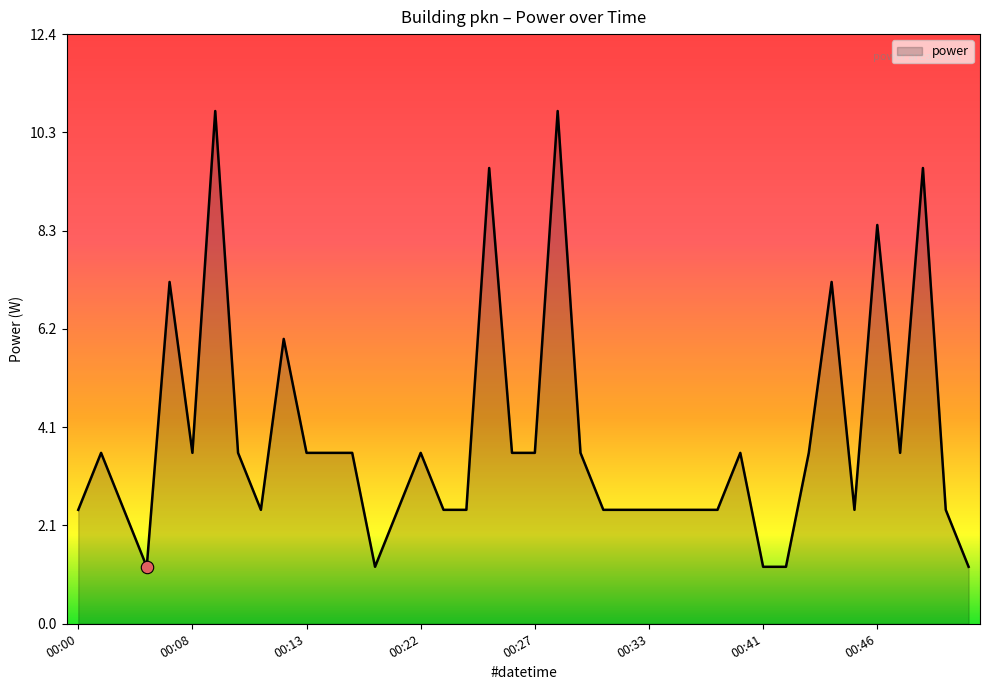

What is the difference between the maximum and minimum values?

9.6